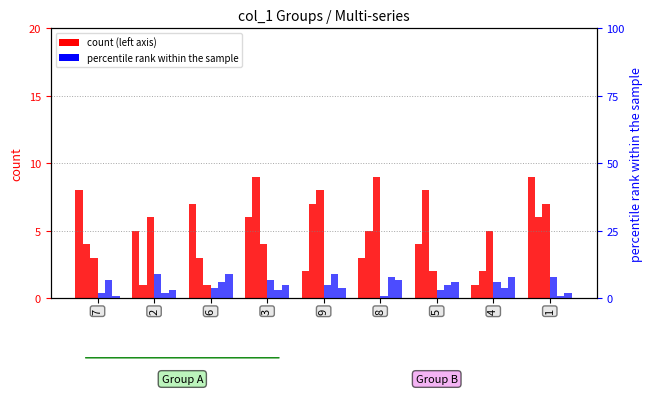

The value of col_3 at 8 is 1. True or false?

False